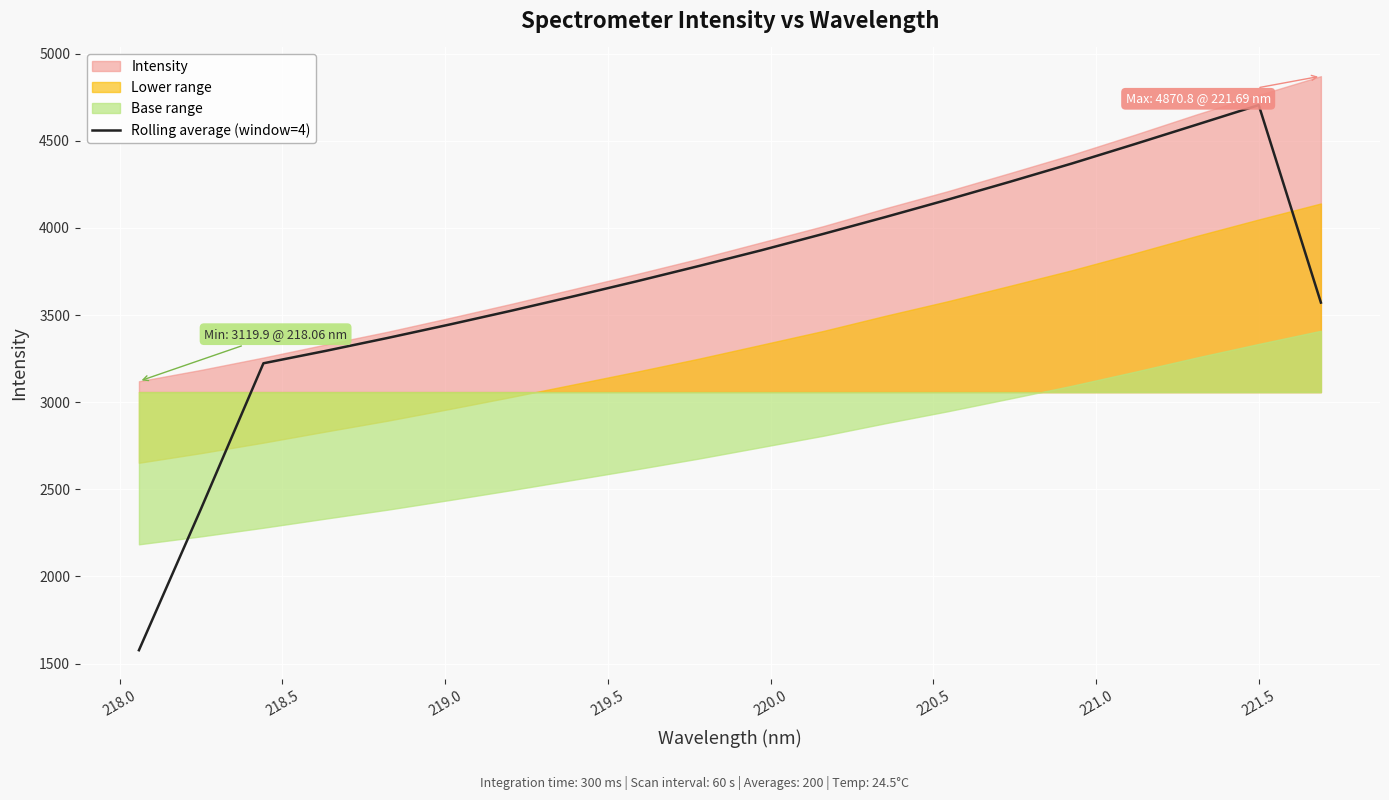

How many values exceed 3781?

10